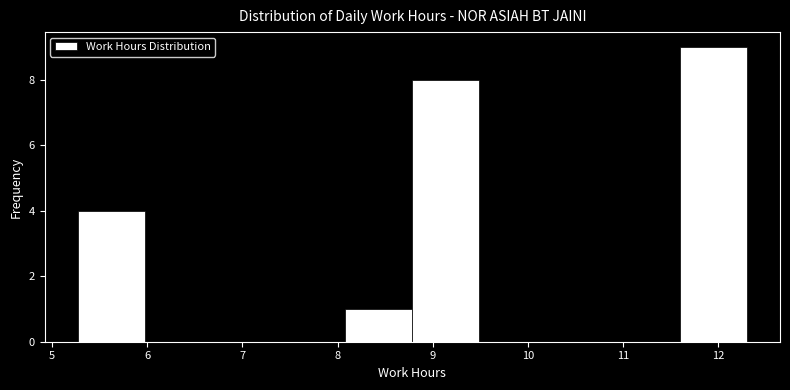

Which range on the x-axis has the tallest bar?

11.6 to 12.3